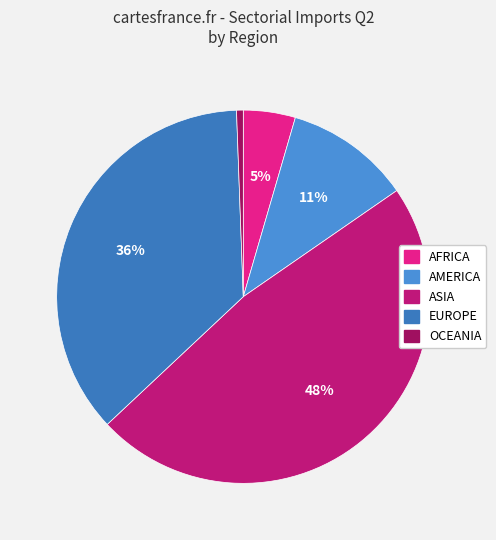

To the nearest percent, what is the combined percentage of AMERICA and ASIA?

58%